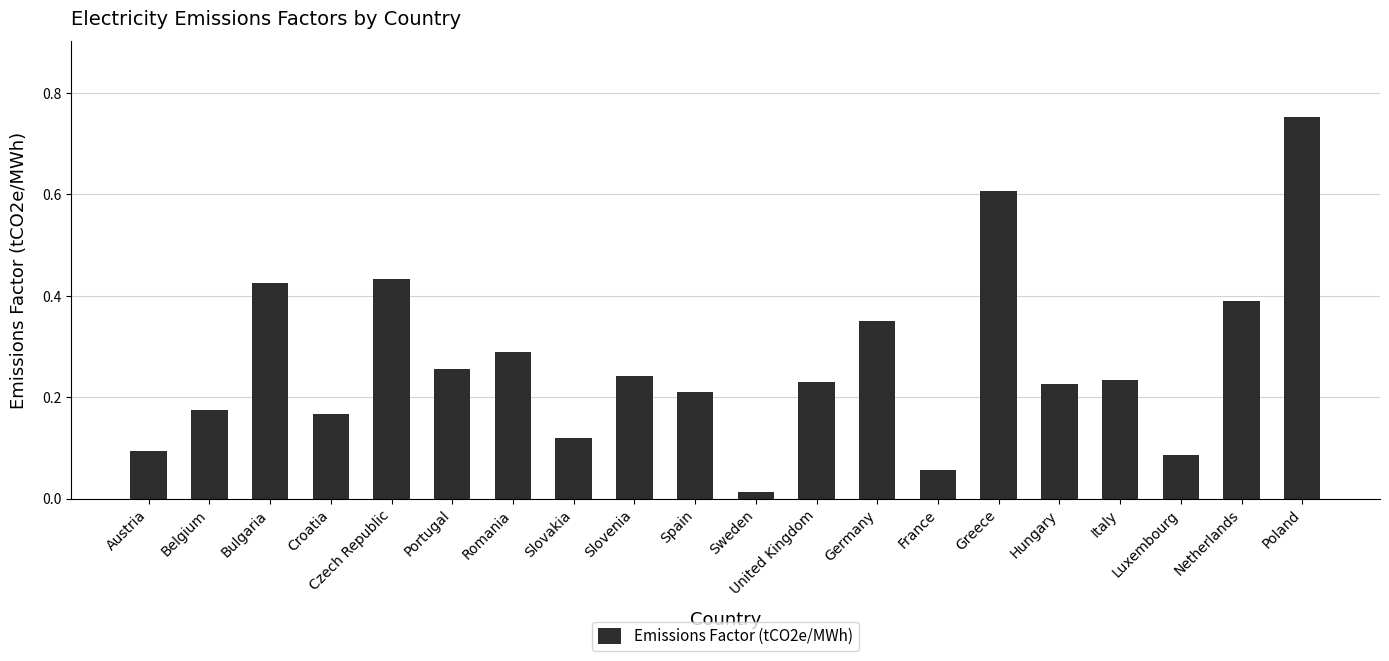

Read the value at Greece.

0.6